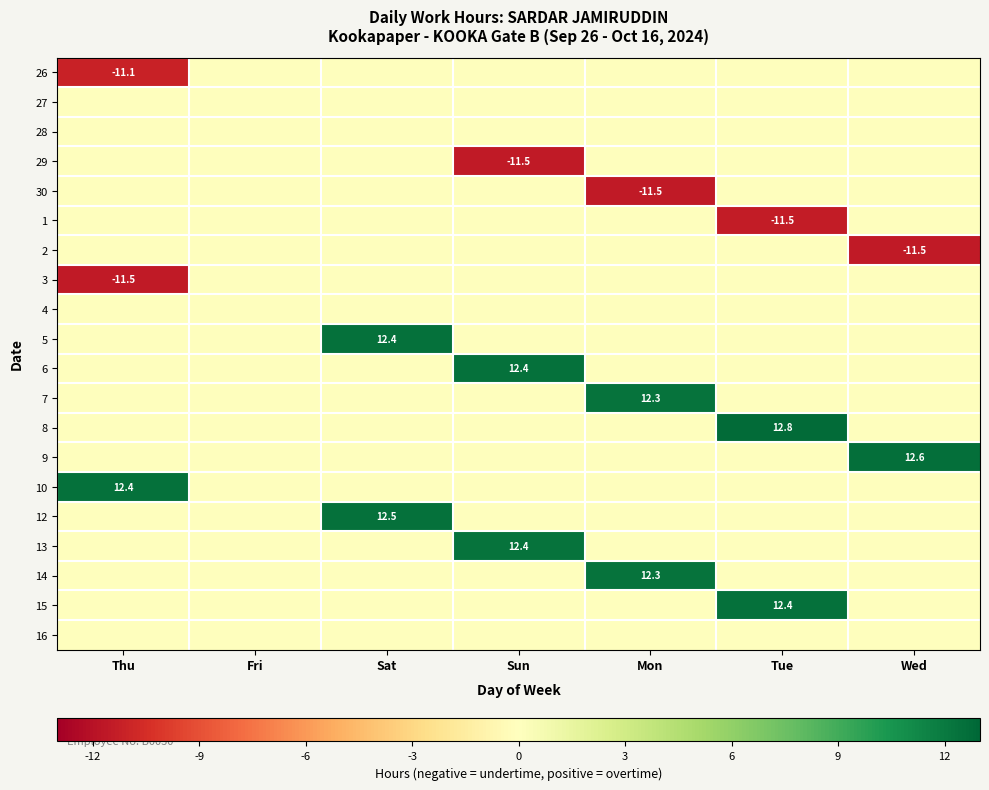

The value of 13 at Sun is 3.7. True or false?

False